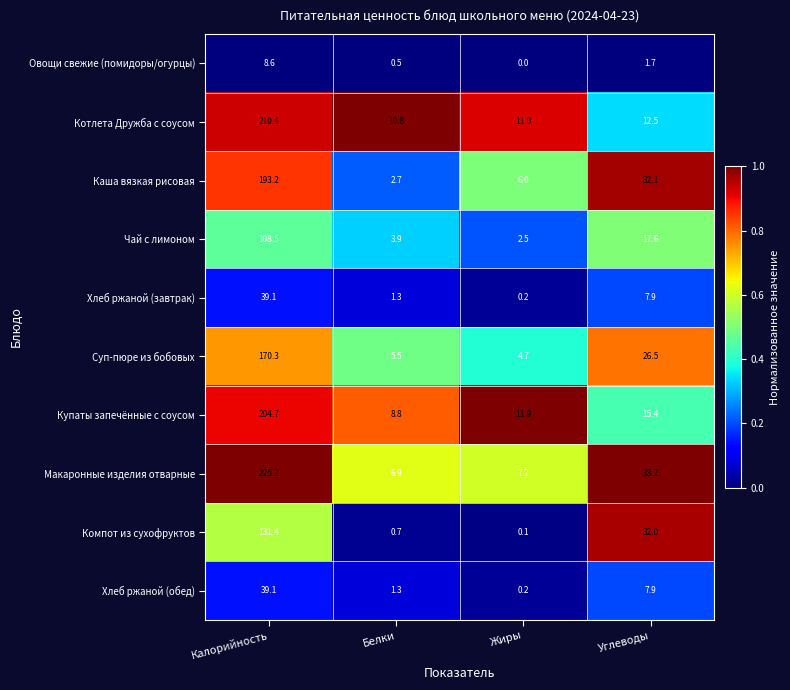

List the labels in order of Чай с лимоном value, smallest first.

Жиры, Белки, Углеводы, Калорийность